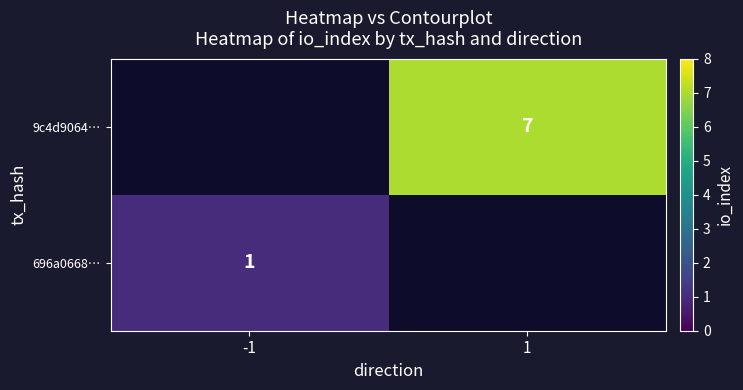

What is the maximum value shown in the chart?

7.0